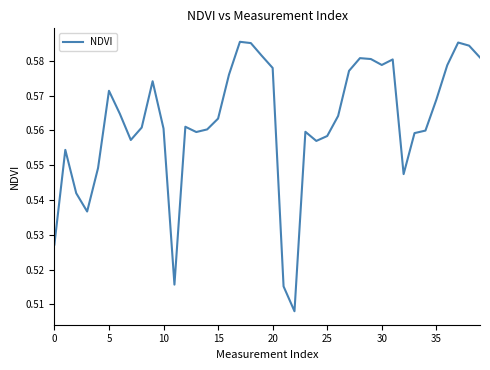

How many lines are shown in the chart?

1